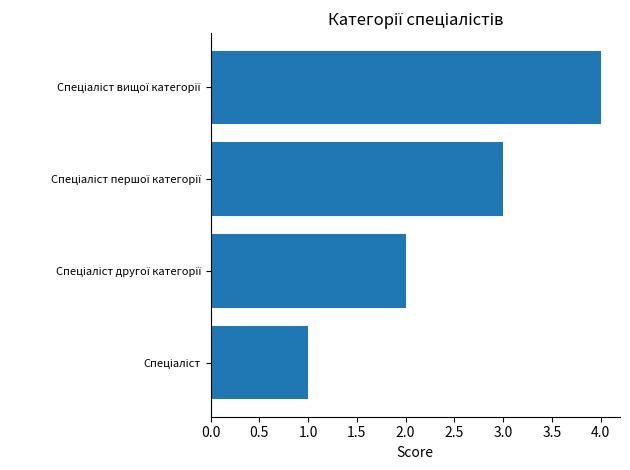

What is the sum of all values?

10